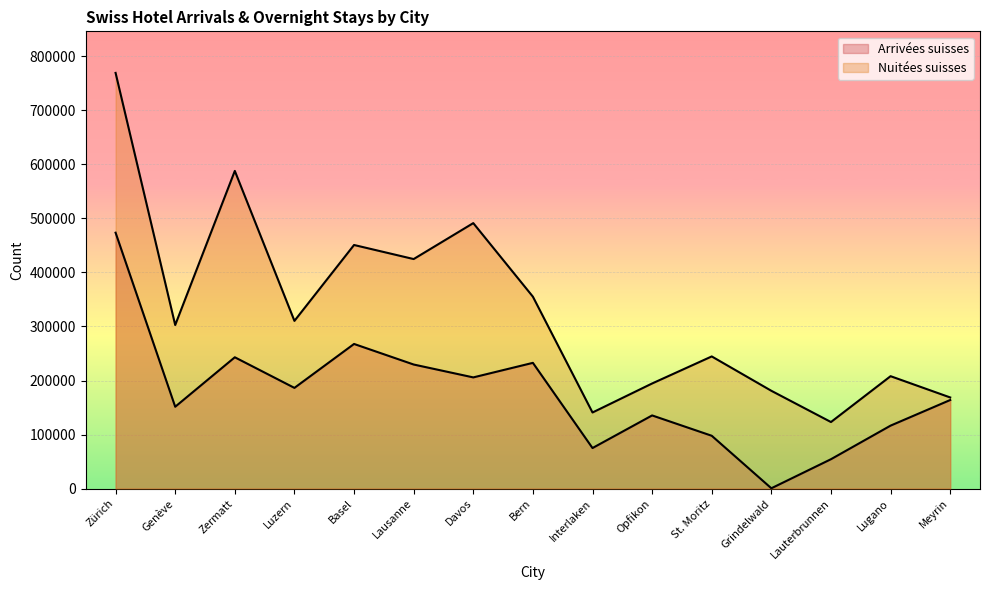

What is the label of the 12th point from the right?

Luzern